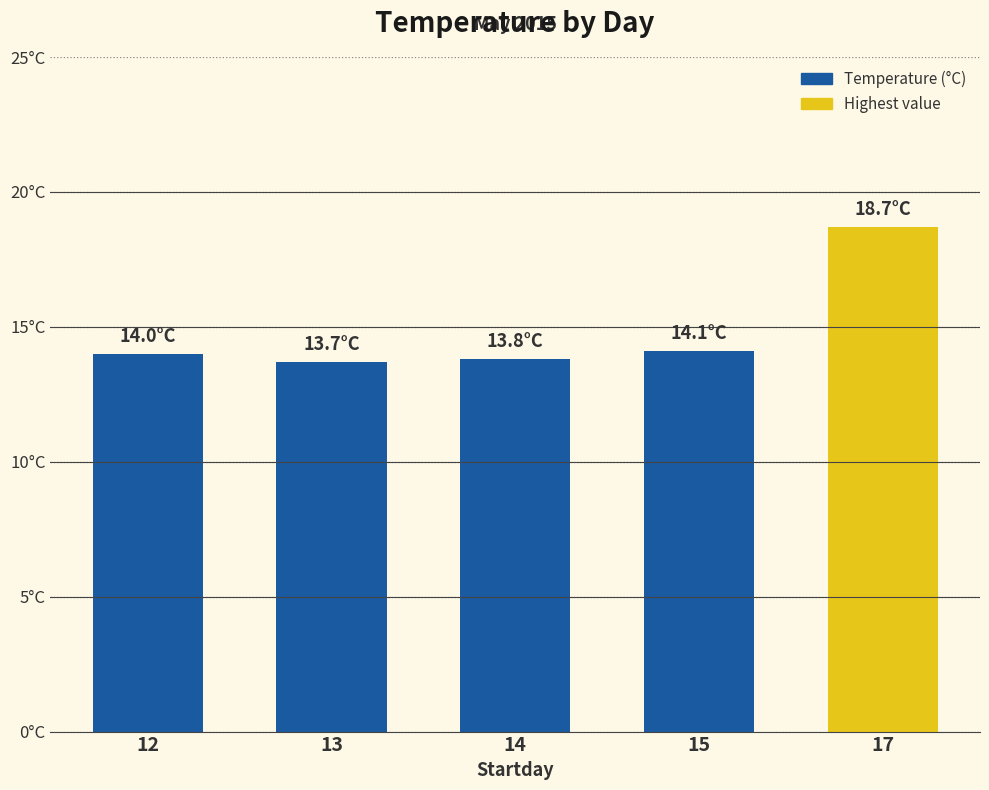

Are the bars horizontal?

No